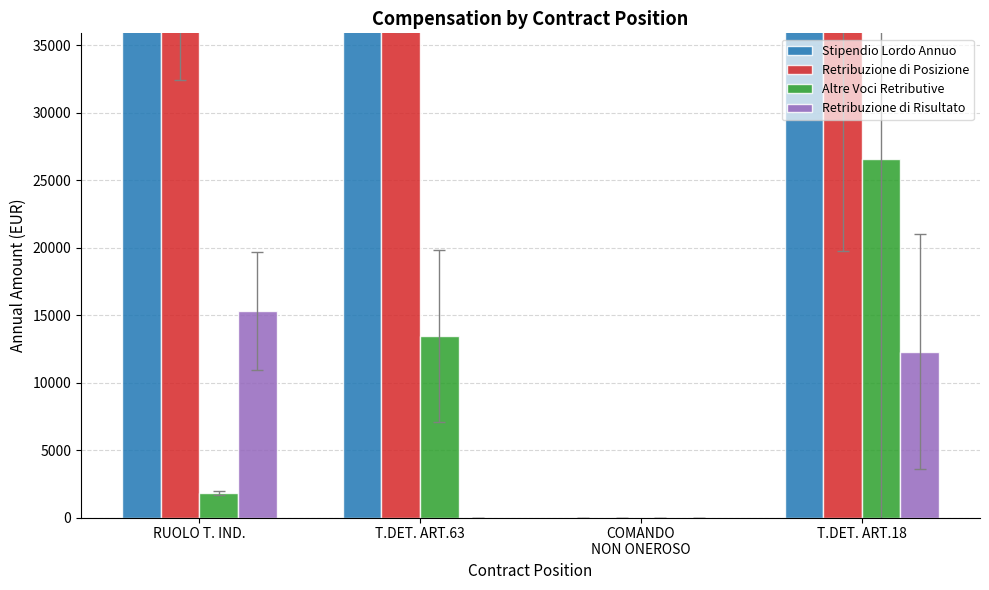

Reading left to right, what are all the values shown in this chart?

Stipendio Lordo Annuo: 47015.8	47015.8	0.0	44533.1
Retribuzione di Posizione: 40665.4	44718.7	0.0	40494.7
Altre Voci Retributive: 1789.1	13430.6	0.0	26570.2
Retribuzione di Risultato: 15290.3	0.0	0.0	12298.8